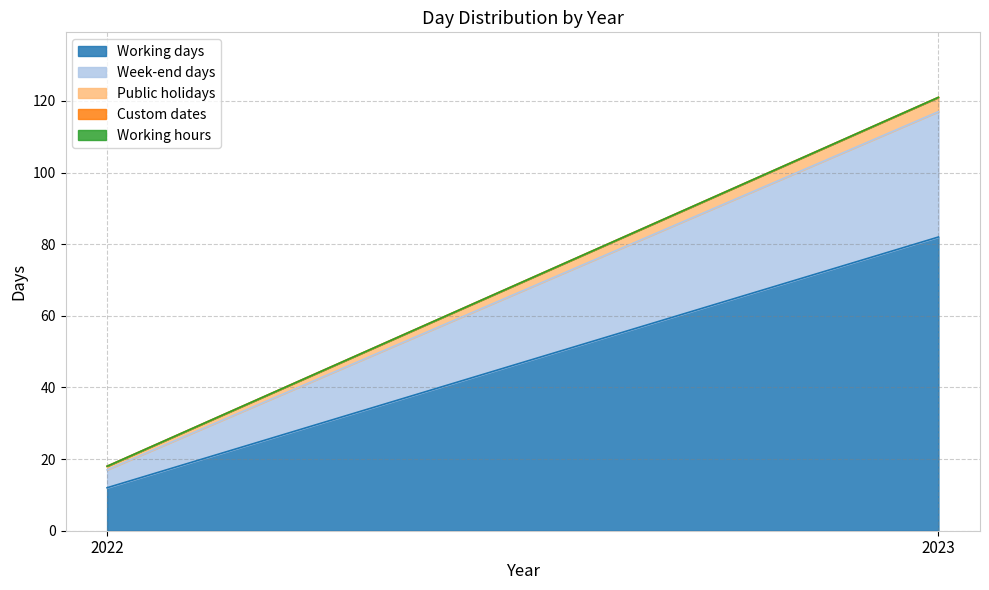

What is the sum of the Public holidays values at 2023 and 2022?

5